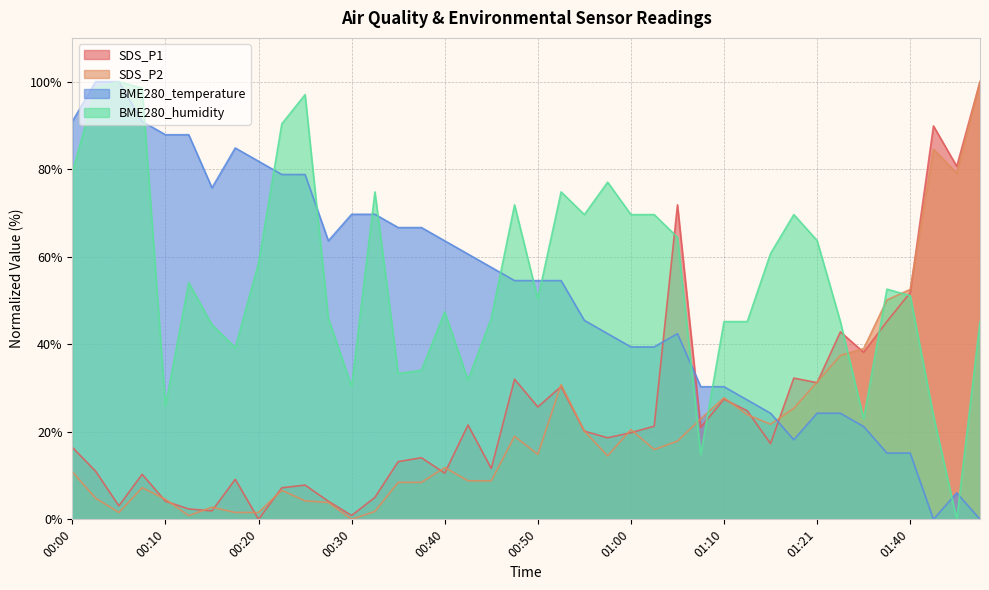

What is the total value across all series at 00:30?

100.9